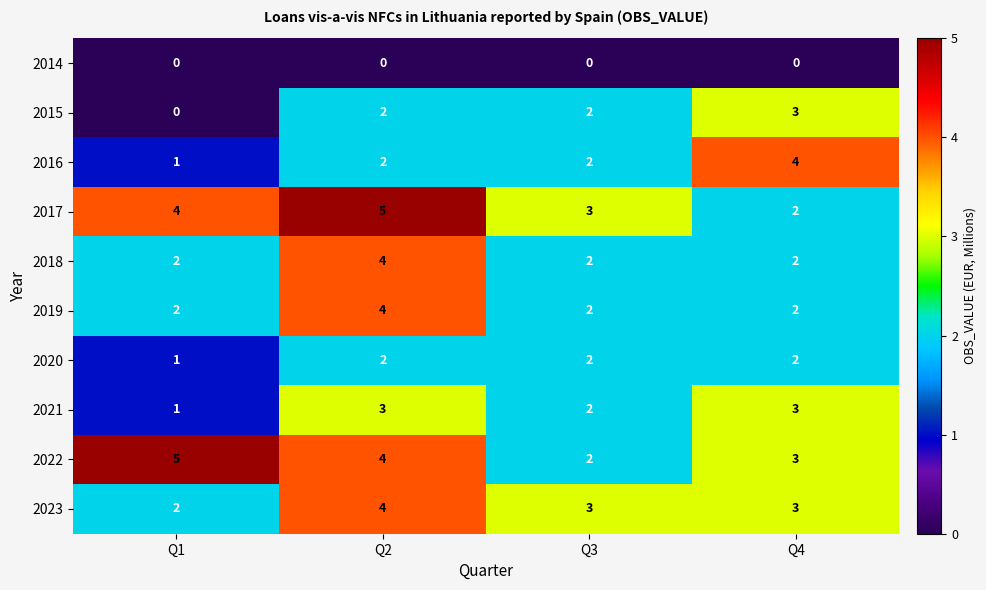

What is the greatest value displayed?

5